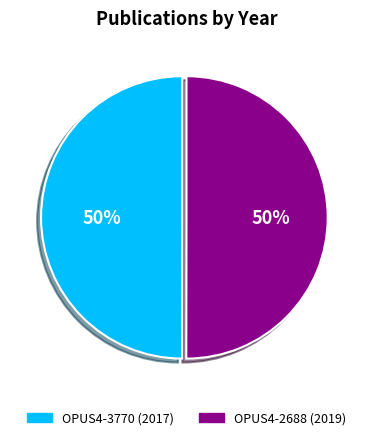

To the nearest percent, what is the combined percentage of OPUS4-3770 and OPUS4-2688?

100%